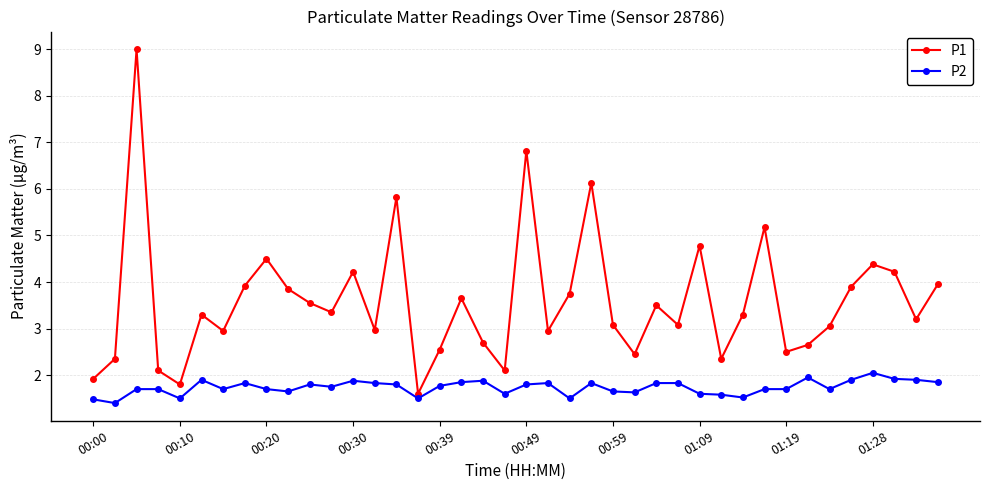

List the series in order of their overall mean, lowest first.

P2, P1